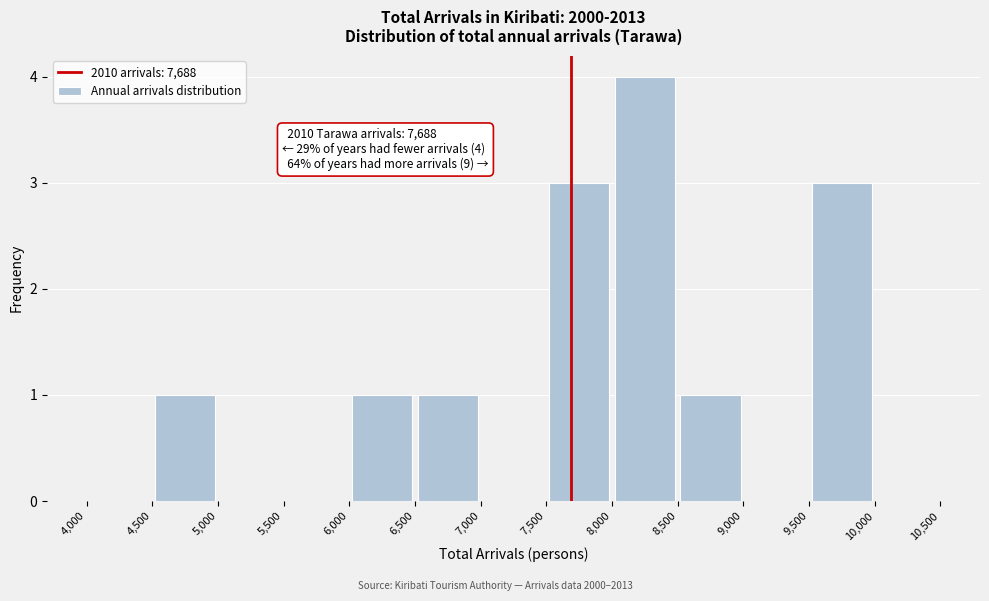

Which range on the x-axis has the tallest bar?

8,000 to 8,500